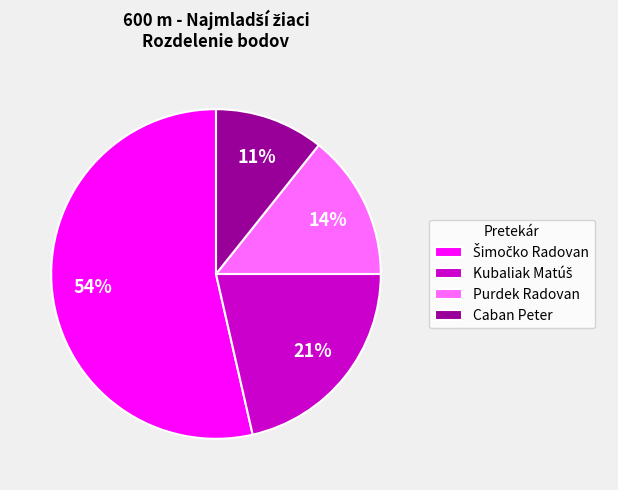

Does any single category account for the majority?

Yes